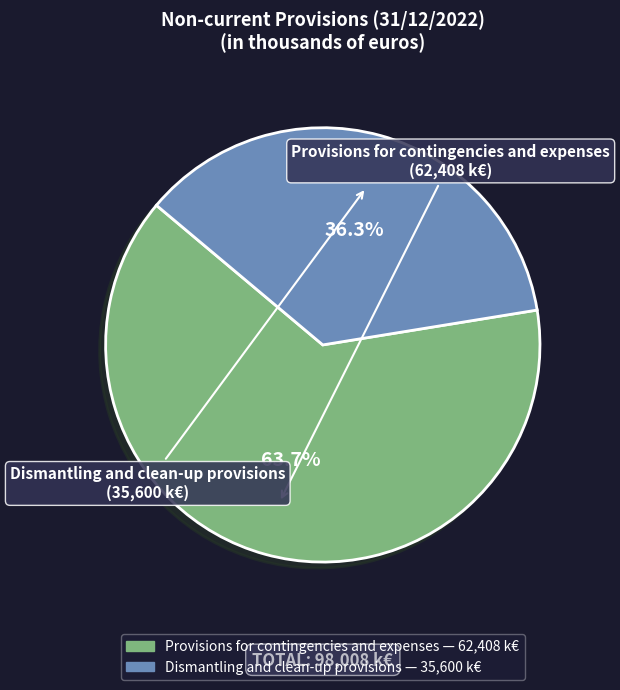

How many segments does this pie chart have?

2